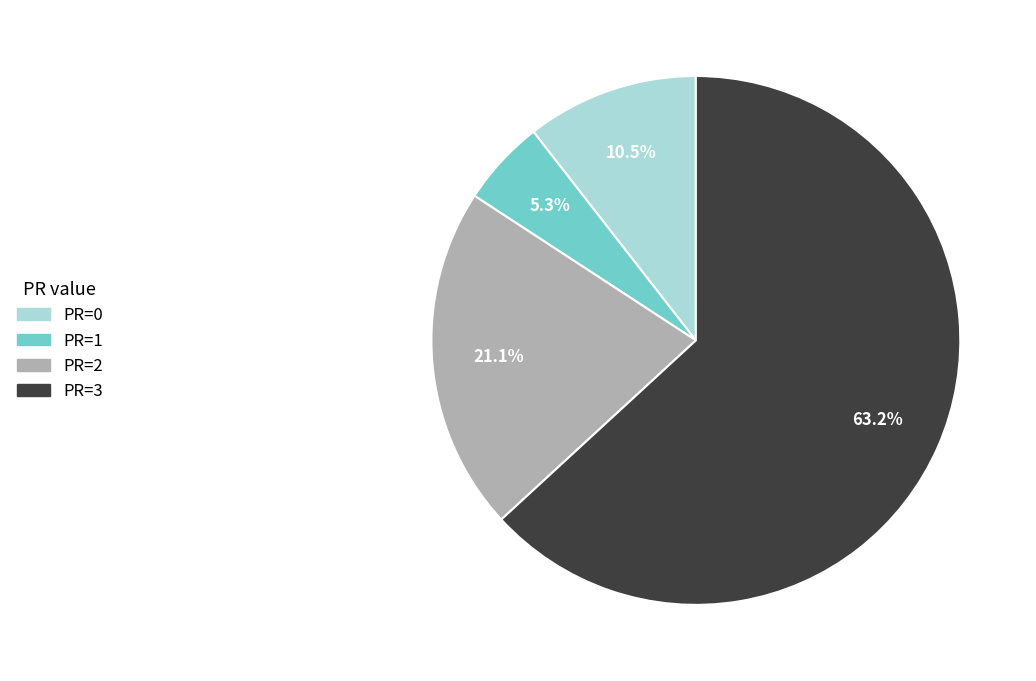

Which slice is the largest?

PR=3